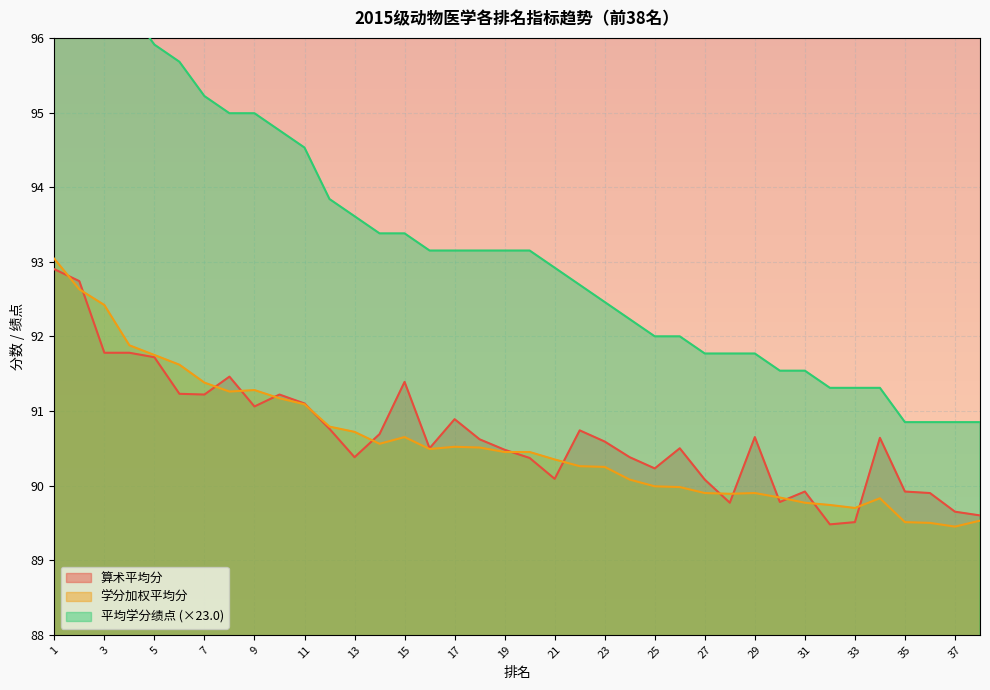

Which series has the largest total across all categories?

平均学分绩点